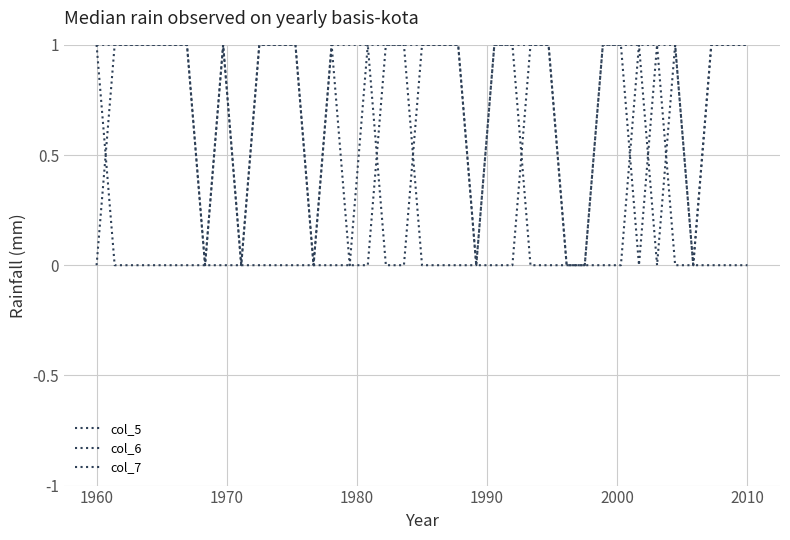

Does the chart display data point markers on the line(s)?

No